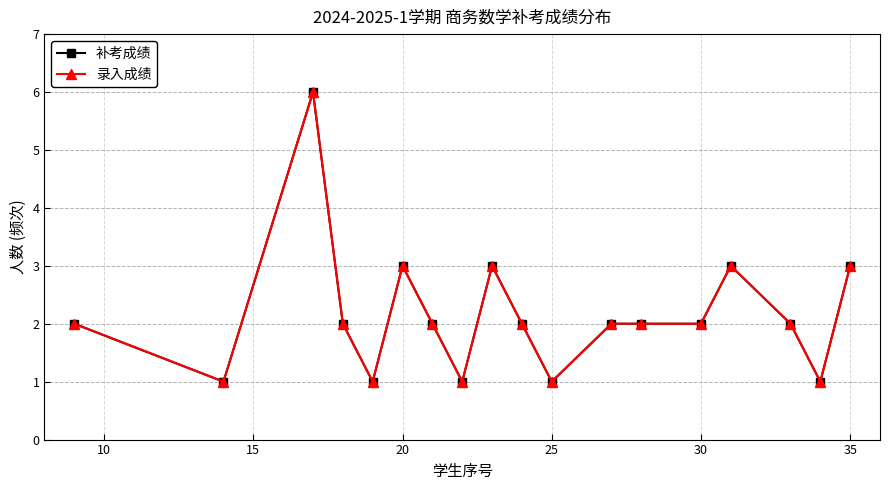

Does the chart have visible grid lines?

Yes